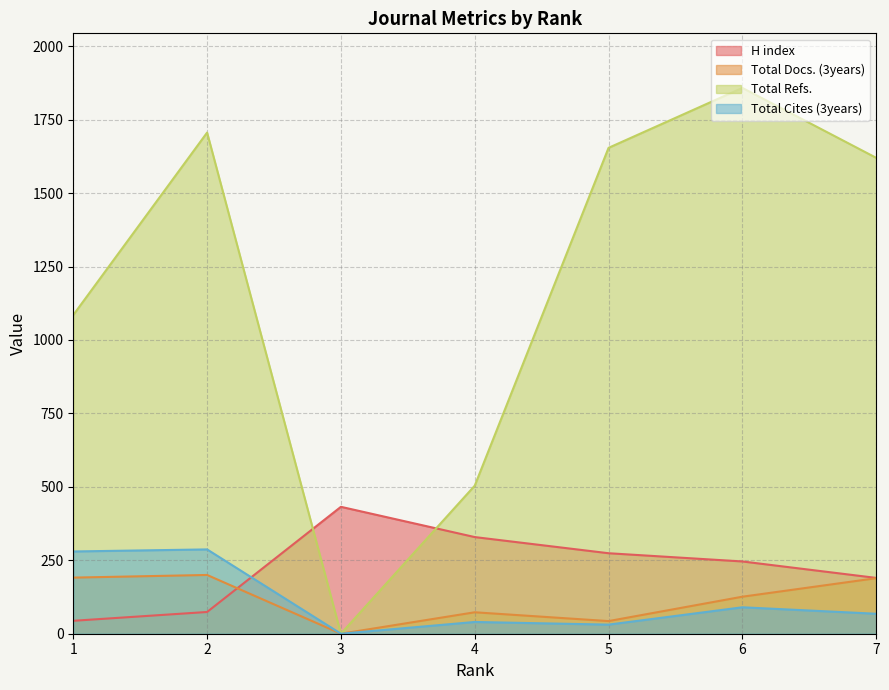

True or false: Total Refs. and H index cross at least once.

True